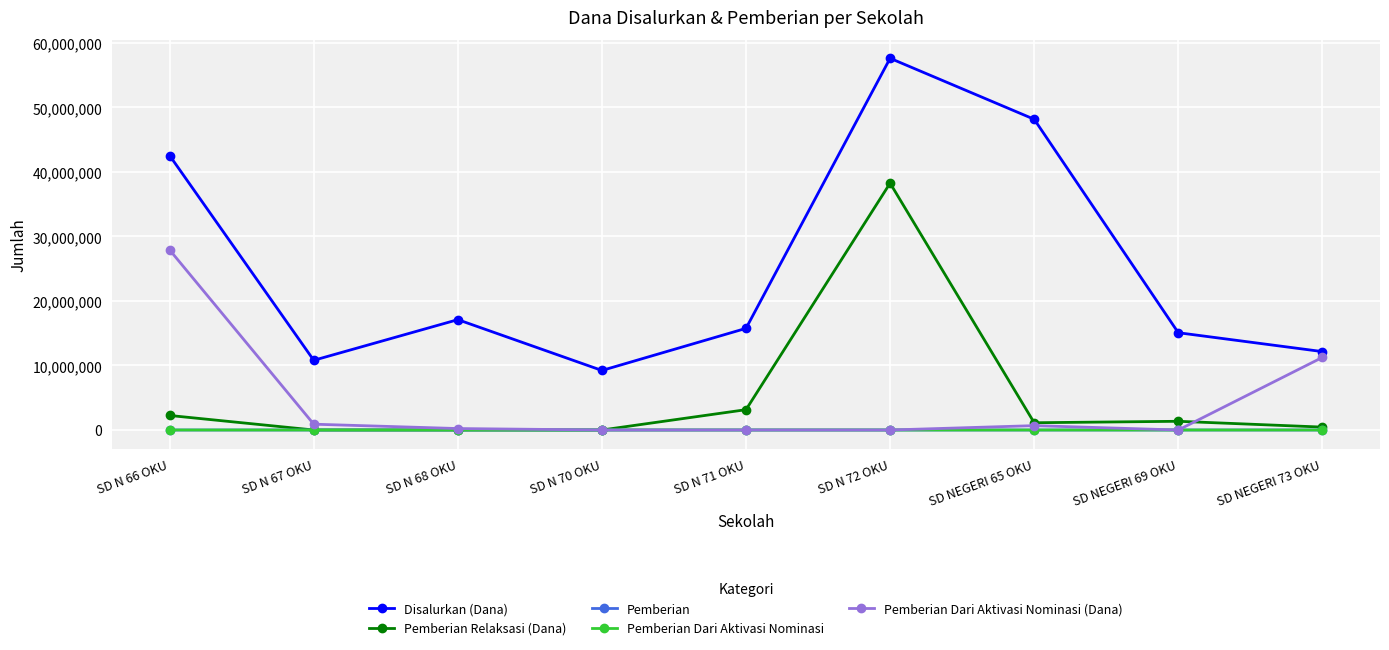

What is the total value across all series at SD NEGERI 73 OKU?

23850027